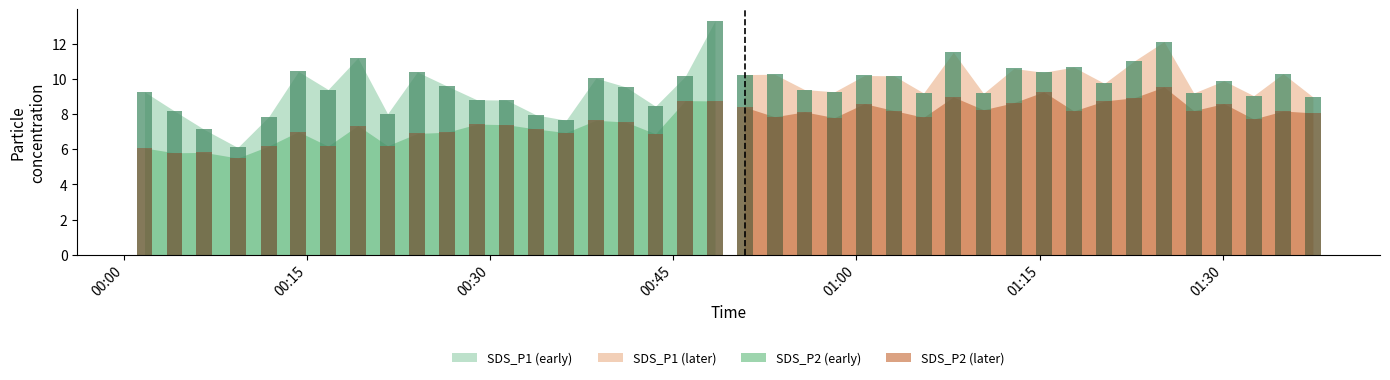

How many values in the SDS_P1 series are below 9?

11